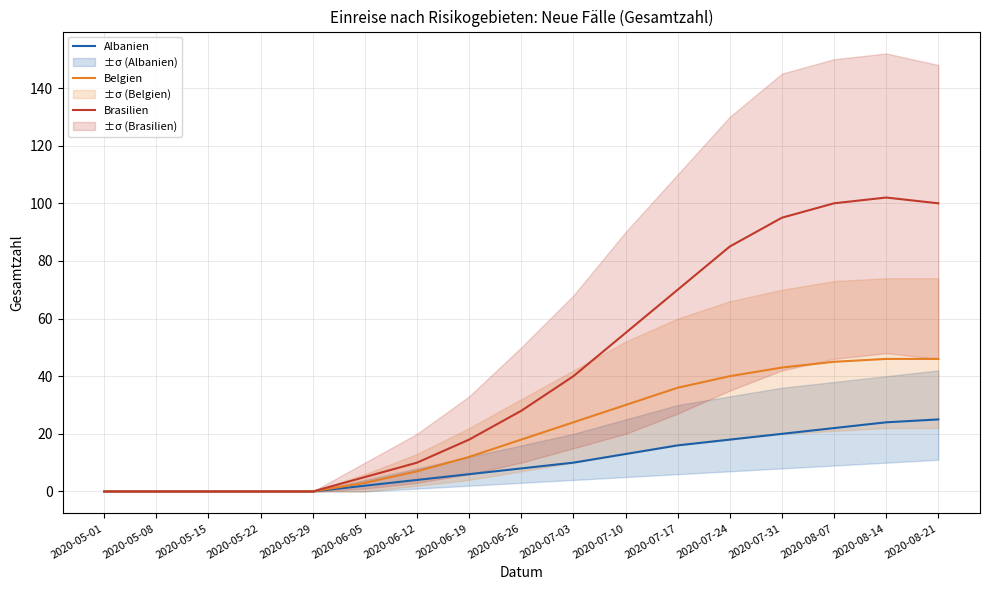

Does the chart have visible grid lines?

Yes